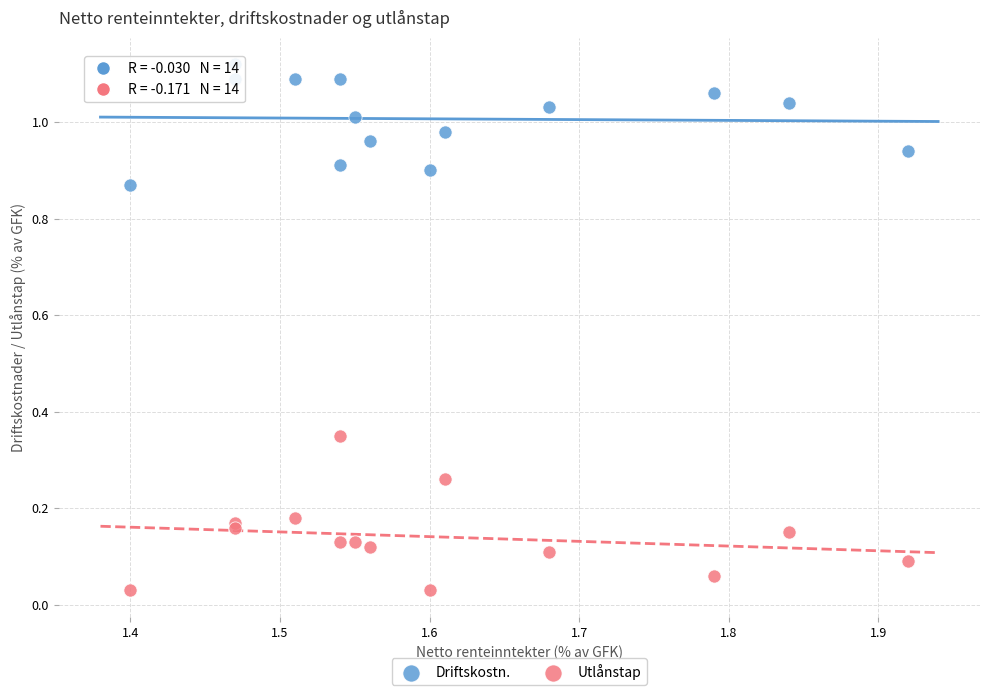

Which series reaches the minimum Y coordinate?

Utlånstap